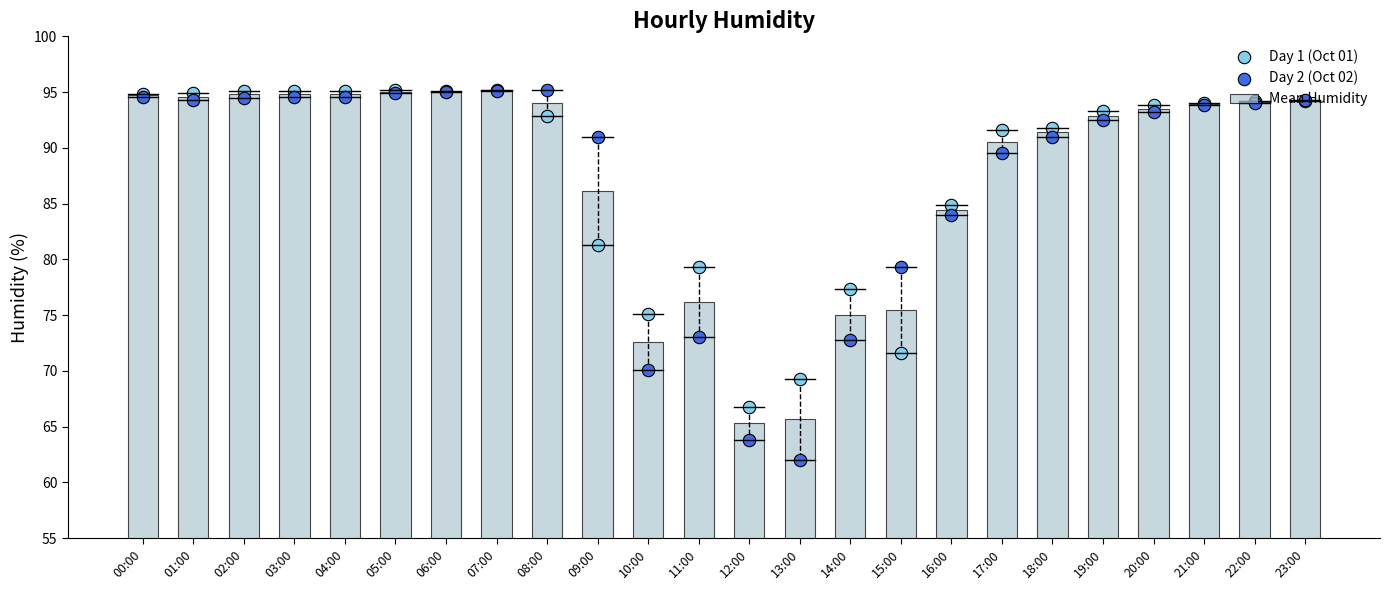

Is the value of Day 2 (Oct 02) at 16:00 greater than the value of Day 1 (Oct 01) at 18:00?

No